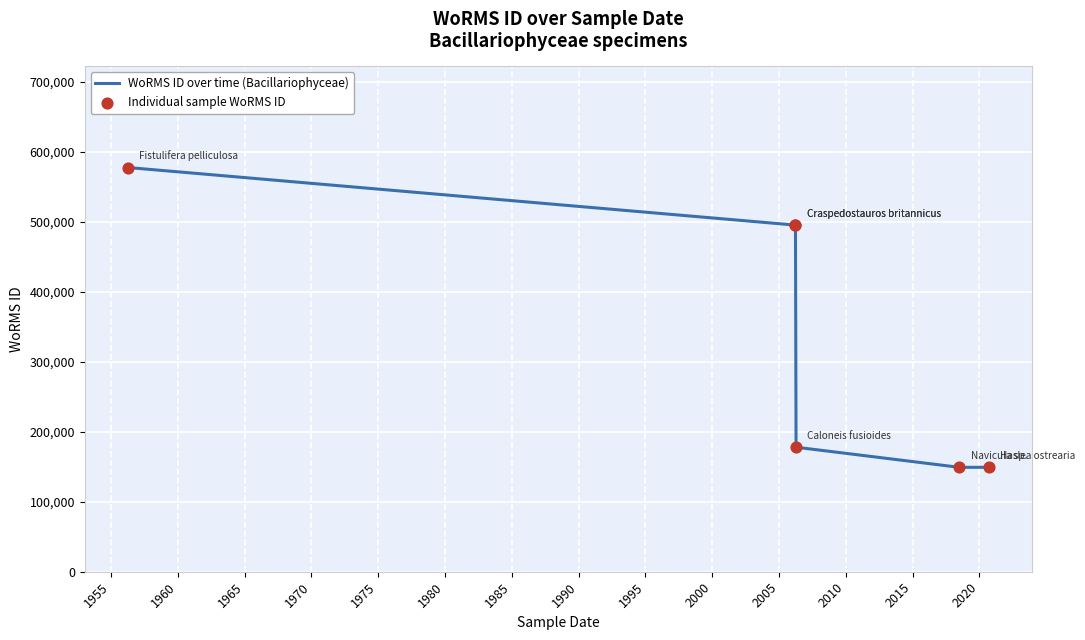

Which series reaches the maximum Y coordinate?

WoRMS ID over time (Bacillariophyceae)